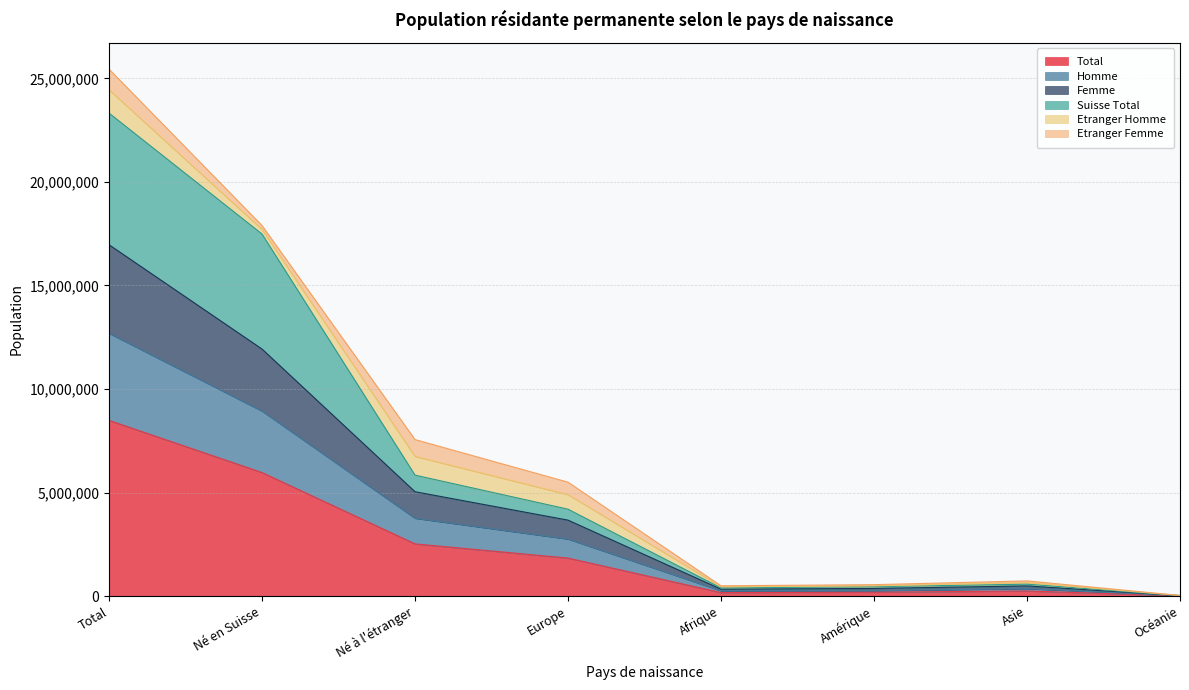

Which category has the highest value in the Total series?

Total